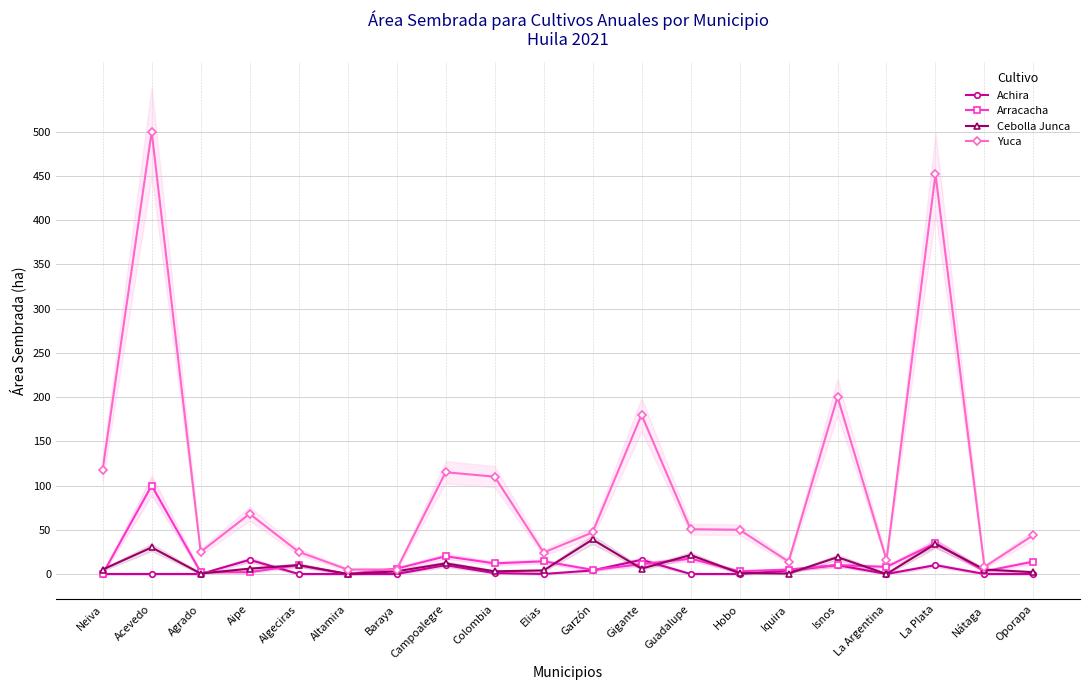

Reading left to right, extract all data points from this chart.

Achira: Neiva=0.0	Acevedo=0.0	Agrado=0.0	Aipe=16.0	Algeciras=0.0	Altamira=0.0	Baraya=0.0	Campoalegre=10.0	Colombia=1.0	Elias=0.0	Garzón=4.0	Gigante=16.0	Guadalupe=0.0	Hobo=0.0	Iquira=4.0	Isnos=10.0	La Argentina=0.0	La Plata=10.0	Nátaga=0.0	Oporapa=0.0
Arracacha: Neiva=0.0	Acevedo=100.0	Agrado=2.1	Aipe=2.0	Algeciras=10.0	Altamira=0.0	Baraya=6.0	Campoalegre=20.0	Colombia=12.0	Elias=14.3	Garzón=4.7	Gigante=11.0	Guadalupe=17.4	Hobo=3.0	Iquira=5.0	Isnos=10.0	La Argentina=8.0	La Plata=35.0	Nátaga=3.0	Oporapa=14.0
Cebolla Junca: Neiva=5.0	Acevedo=30.0	Agrado=0.5	Aipe=6.0	Algeciras=10.0	Altamira=0.0	Baraya=3.0	Campoalegre=12.0	Colombia=3.0	Elias=4.0	Garzón=39.0	Gigante=6.0	Guadalupe=21.4	Hobo=1.0	Iquira=0.5	Isnos=19.0	La Argentina=0.0	La Plata=34.0	Nátaga=5.0	Oporapa=2.0
Yuca: Neiva=118.0	Acevedo=500.0	Agrado=25.0	Aipe=68.0	Algeciras=25.0	Altamira=5.0	Baraya=5.0	Campoalegre=115.0	Colombia=110.0	Elias=24.2	Garzón=47.0	Gigante=180.0	Guadalupe=50.6	Hobo=50.0	Iquira=14.0	Isnos=200.0	La Argentina=16.0	La Plata=452.0	Nátaga=8.0	Oporapa=44.0